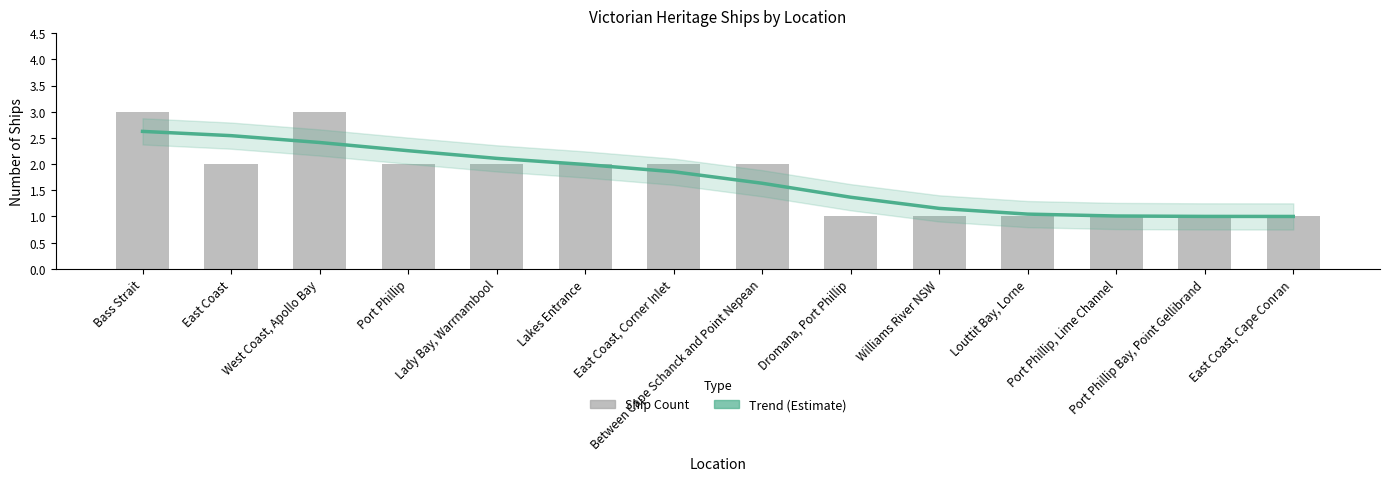

How many groups of bars are there?

14